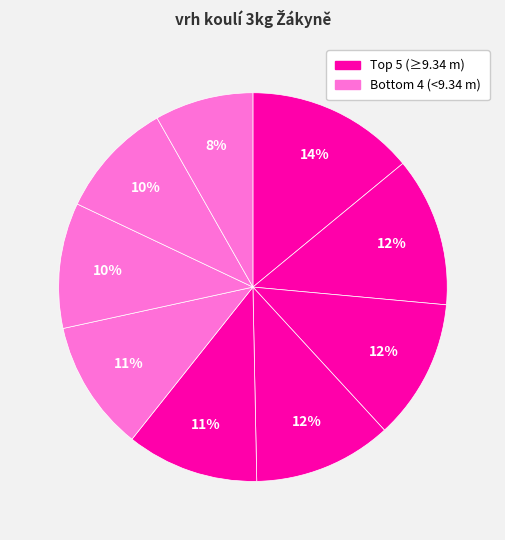

What is the smallest slice in the pie chart?

Krajíčková Veronika